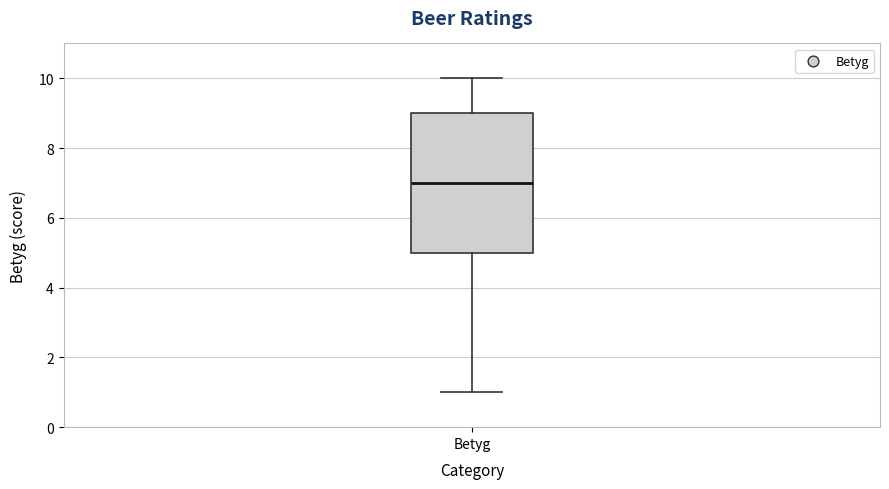

Transcribe this box plot: give where the median line is, the range the box spans, and where the two whiskers end, as read against the y-axis. The values are not printed on the chart, so give them approximately, as read against the axis.

median 7, box 5 to 9, whiskers 1 to 10